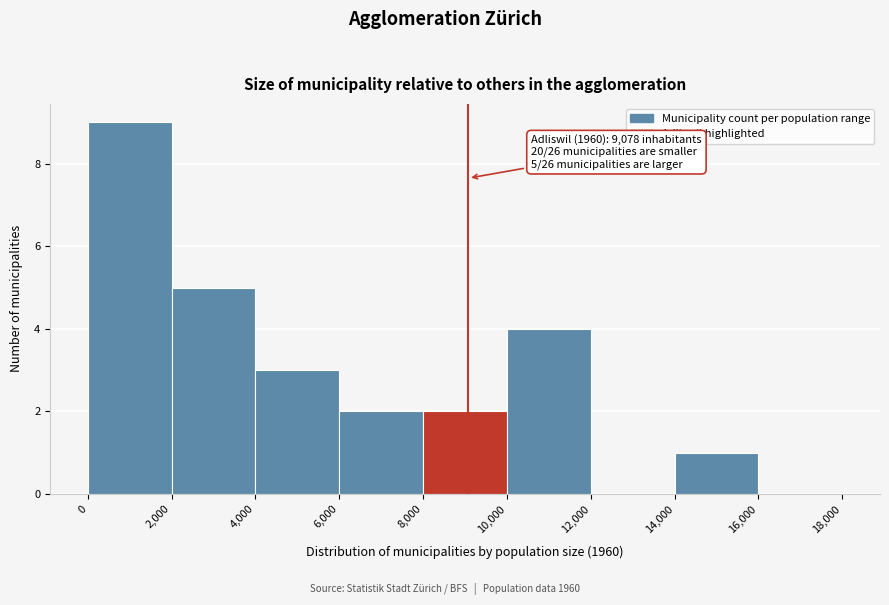

Which range on the x-axis has the tallest bar?

0 to 2,000